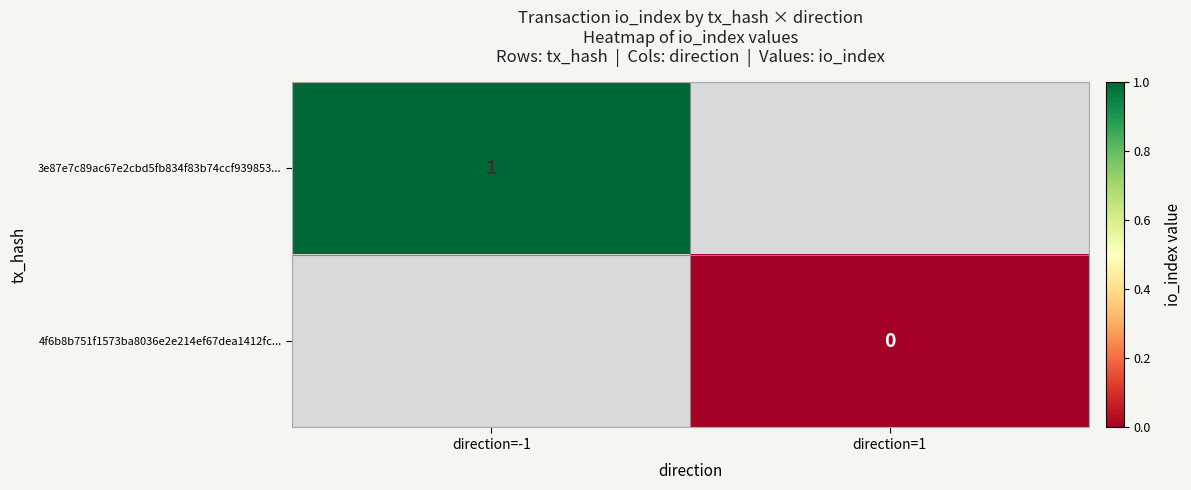

The value of 3e87e7c89ac67e2cbd5fb834f83b74ccf939853... at direction=-1 is 1. True or false?

True